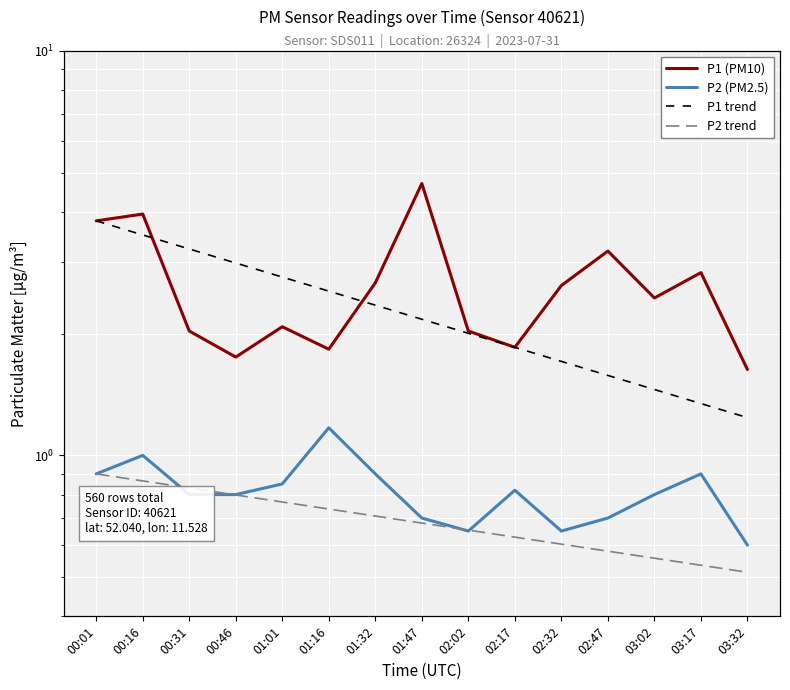

Which category has the highest value across all series?

01:47